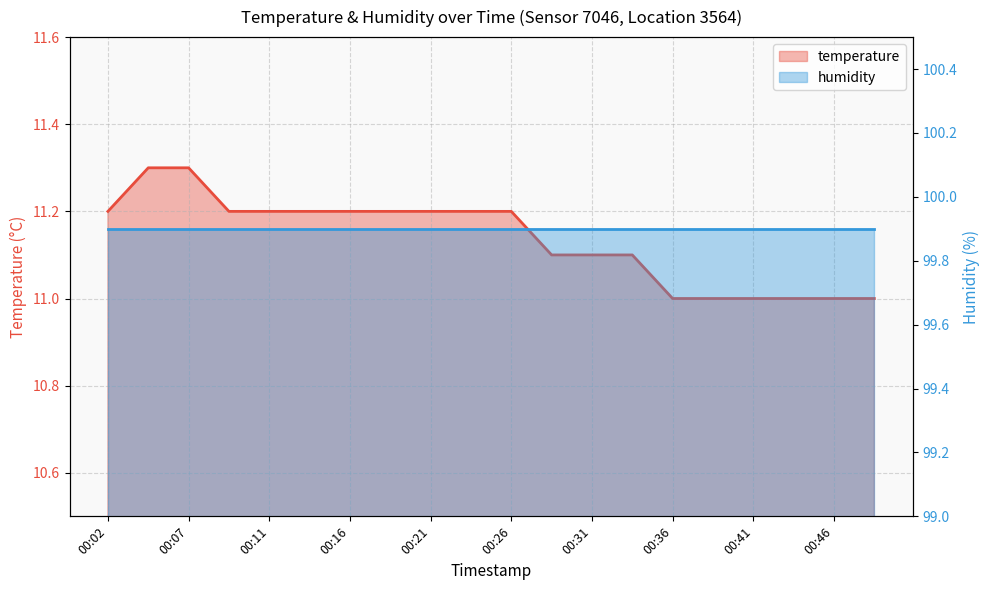

Rank the categories by value from highest to lowest.

00:04, 00:07, 00:02, 00:09, 00:11, 00:14, 00:16, 00:19, 00:21, 00:24, 00:26, 00:29, 00:31, 00:33, 00:36, 00:38, 00:41, 00:43, 00:46, 00:48